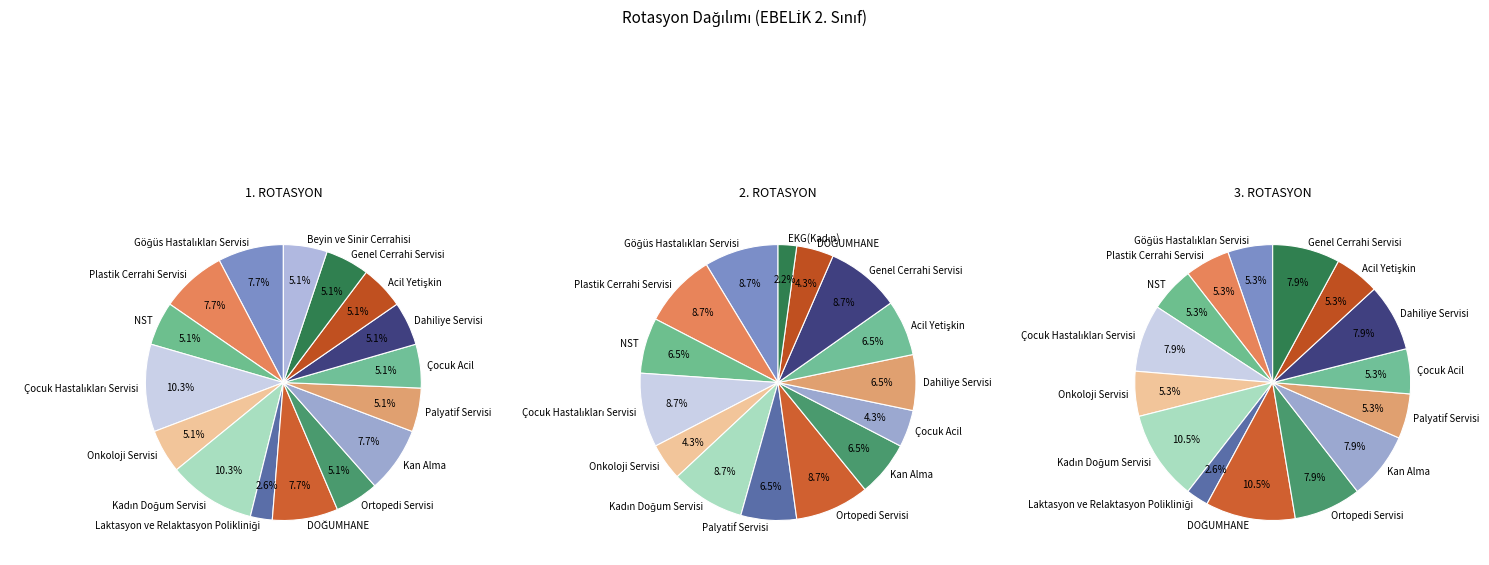

True or false: Onkoloji Servisi accounts for 12% of the total.

False